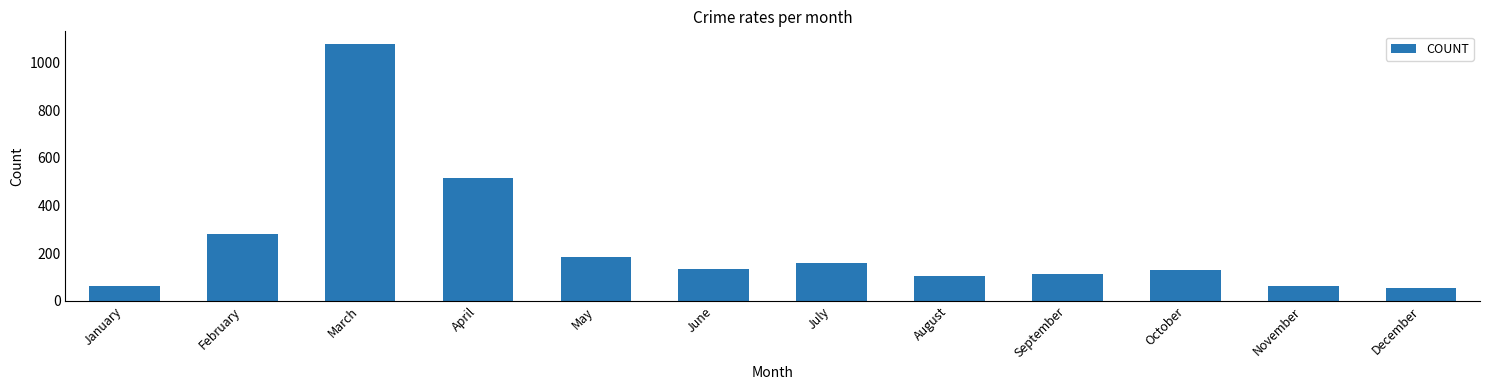

What is the ratio of the value at February to the value at December?

5.2